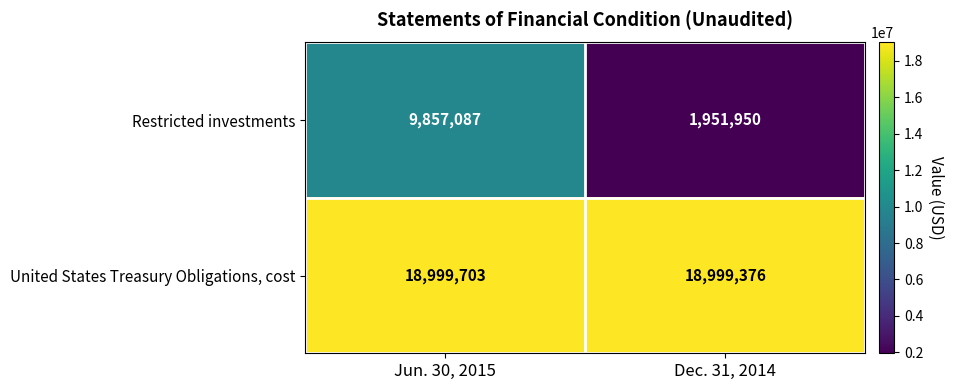

Which series has the largest range (max minus min)?

Restricted investments